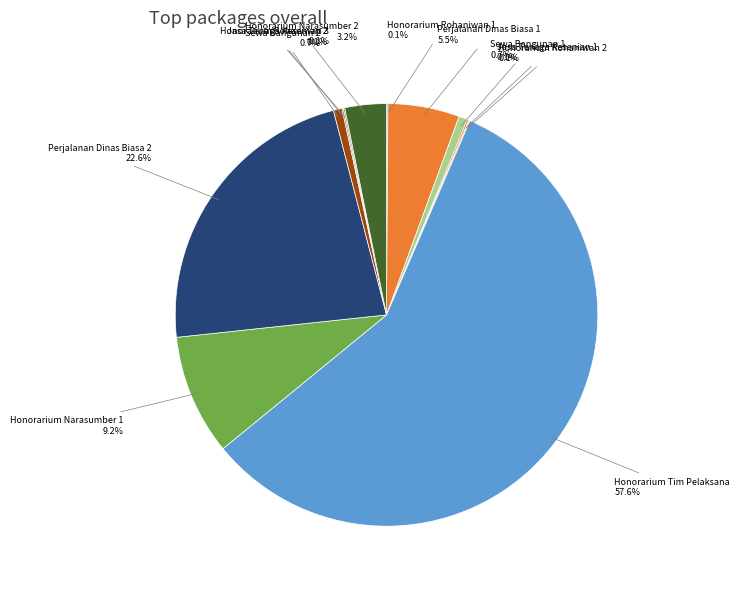

Is there any slice that represents more than half of the pie?

Yes